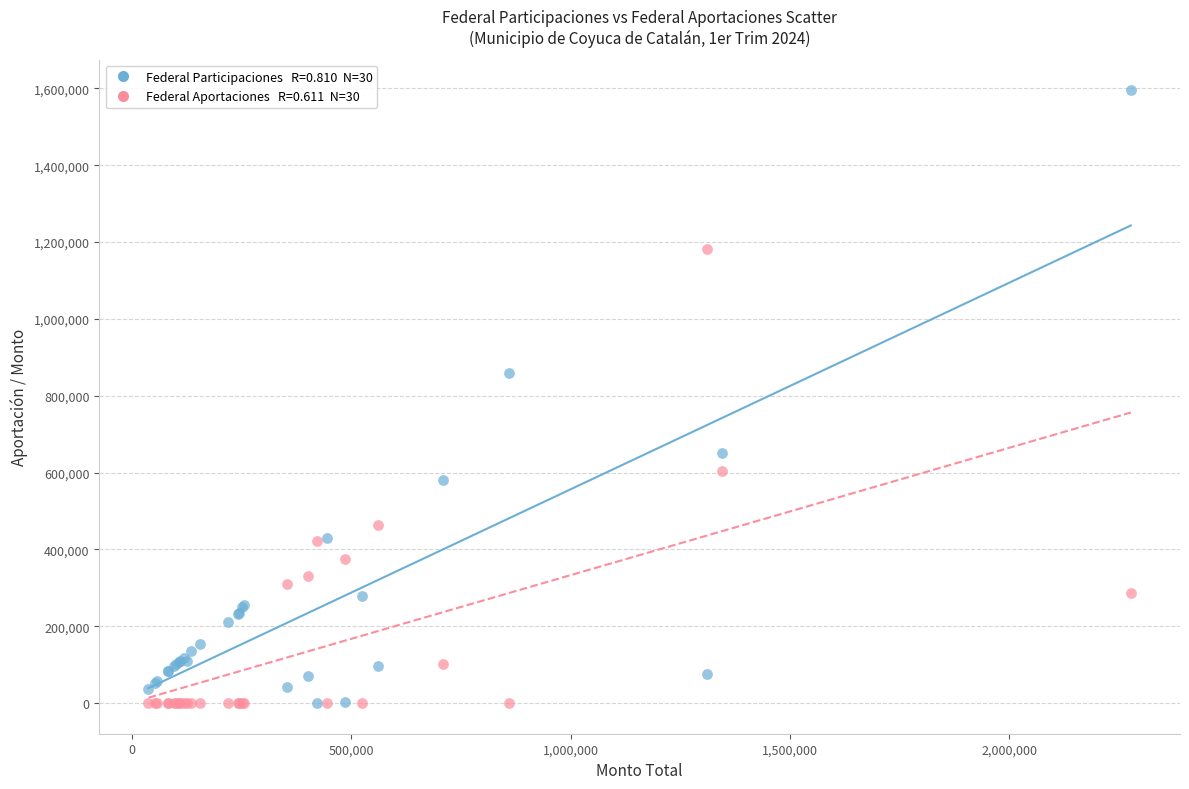

Across all series, what Y value is closest to 797520?

858429.5